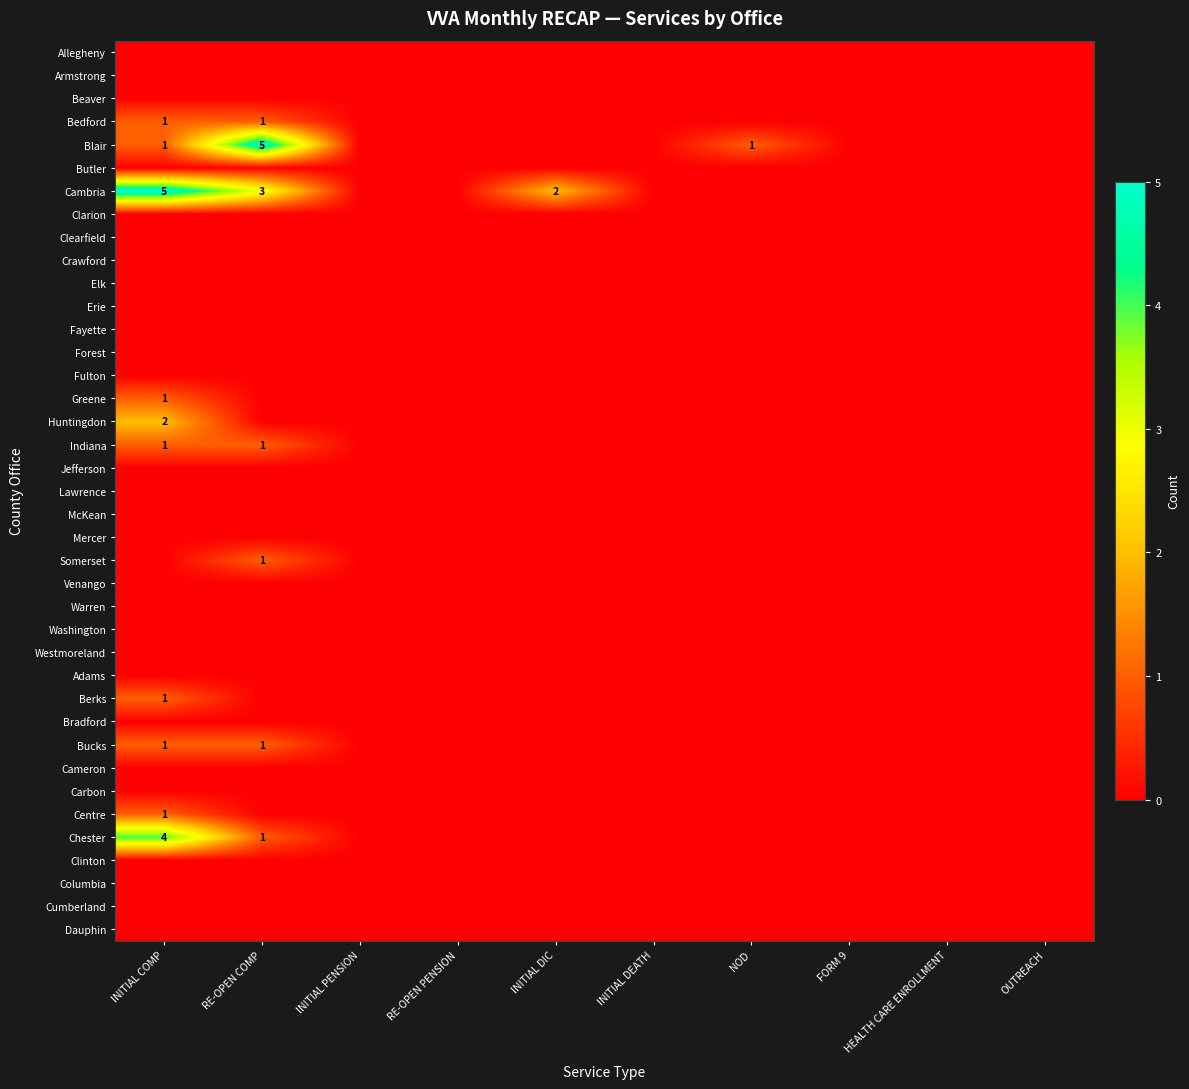

At which category is the sum across all series the highest?

INITIAL COMP